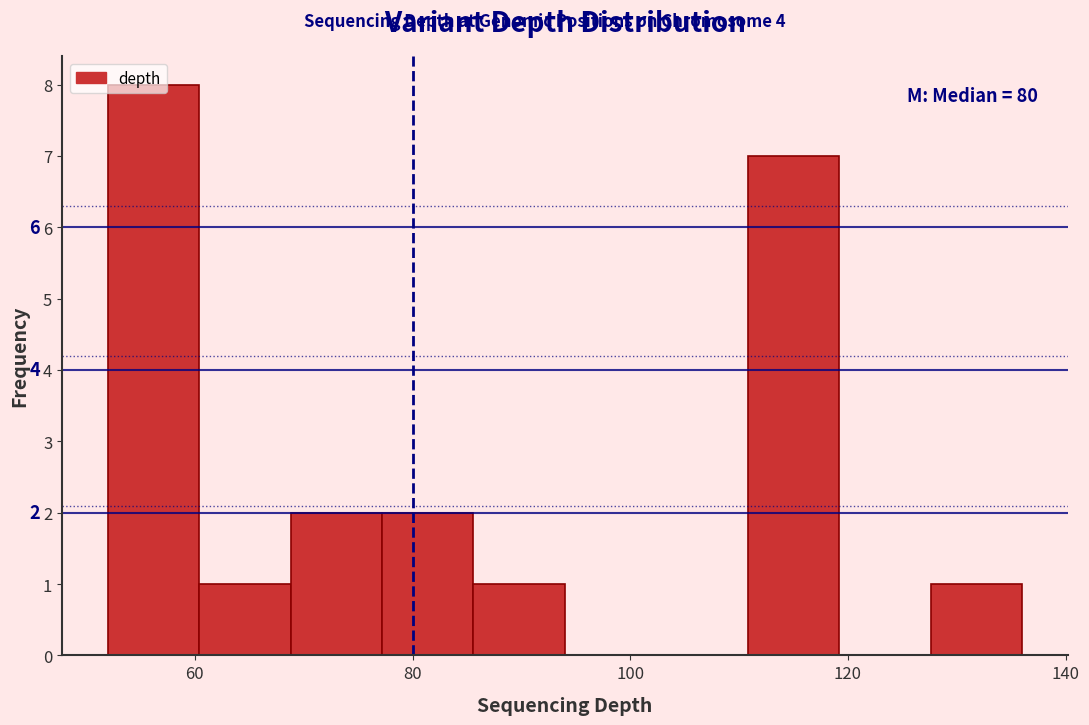

Which range on the x-axis has the tallest bar?

52.0 to 60.4